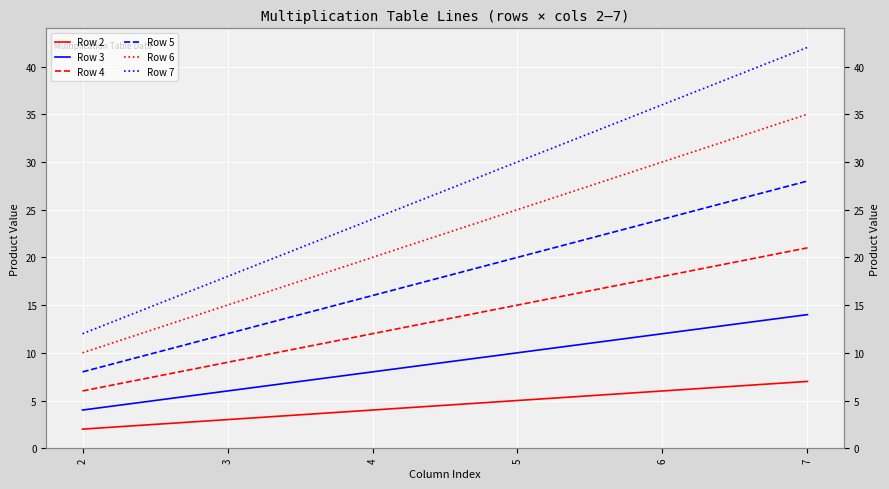

What is the difference between the maximum and minimum values in the Row 6 series?

25